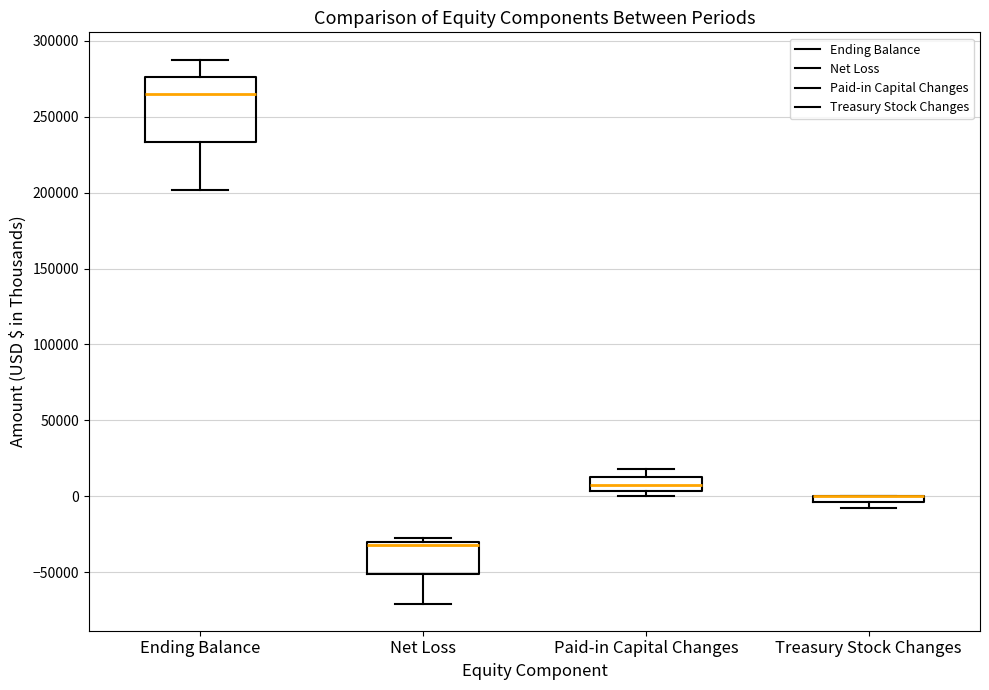

Where is the lower edge of the box for Ending Balance on the y-axis? The values are not printed on the chart, so give them approximately, as read against the axis.

235000